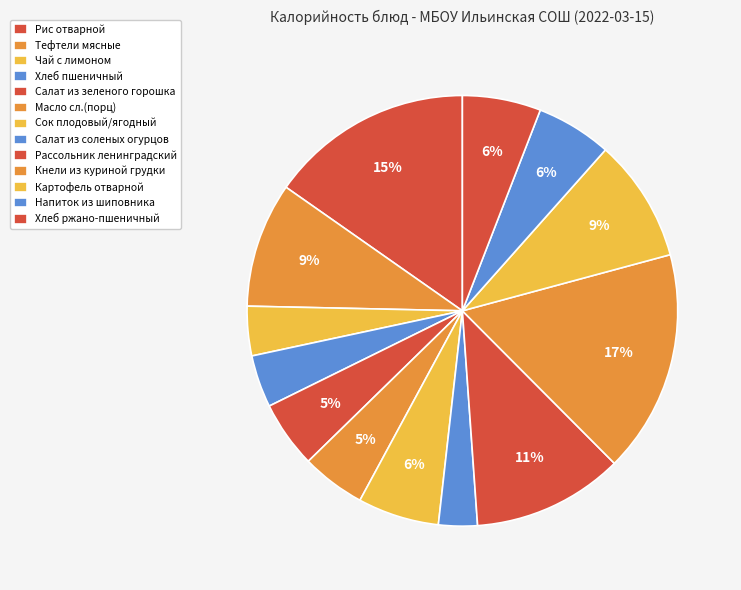

How many segments does this pie chart have?

13